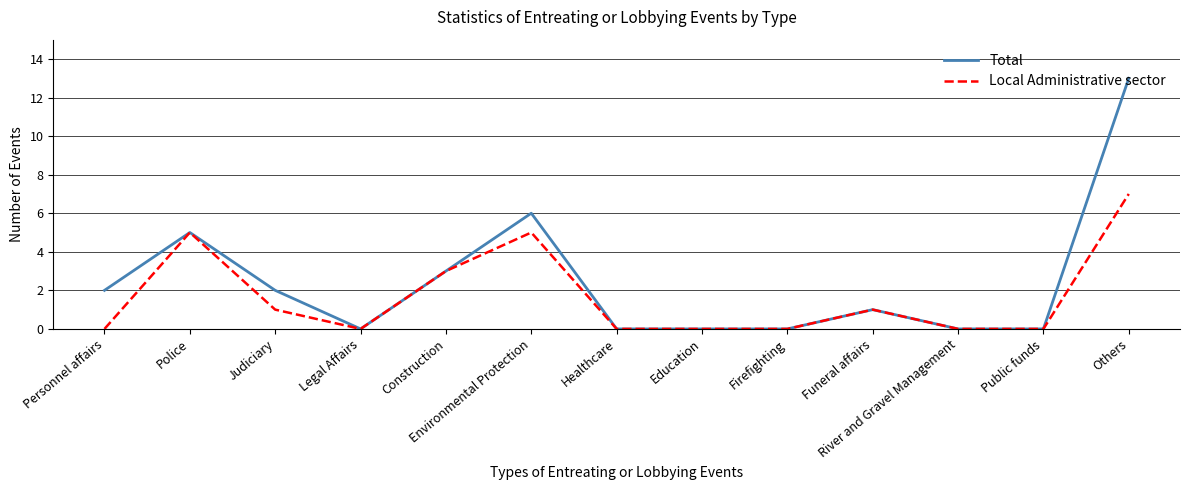

True or false: Local Administrative sector has more than 0 points higher than both neighbors.

True